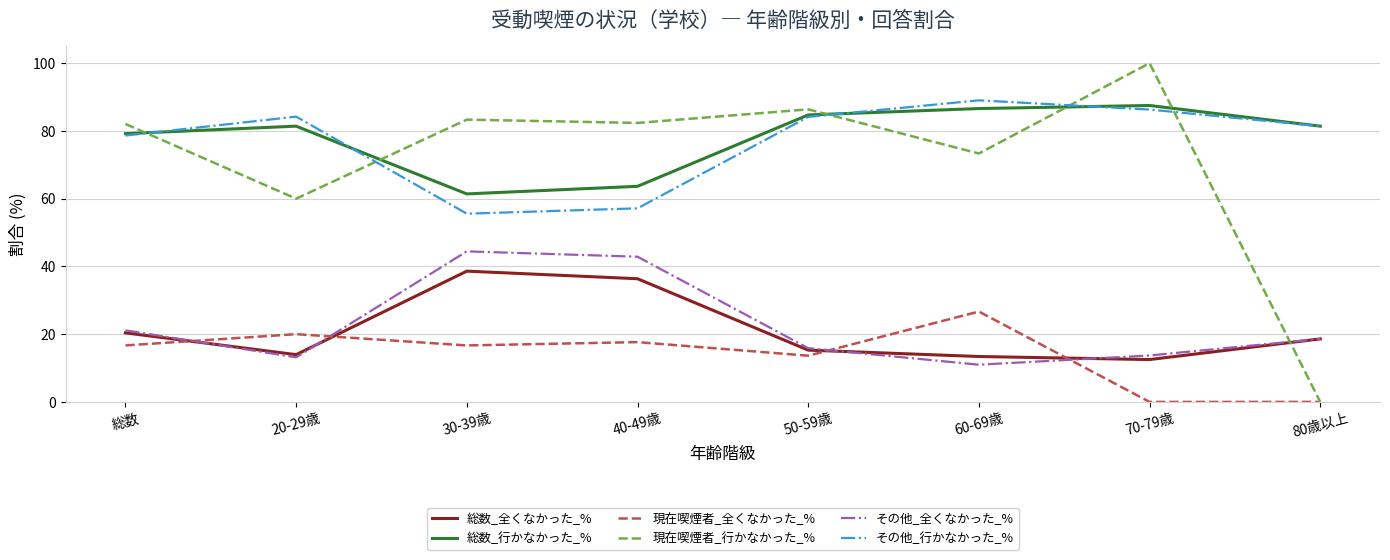

What position from the left is 70-79歳?

7